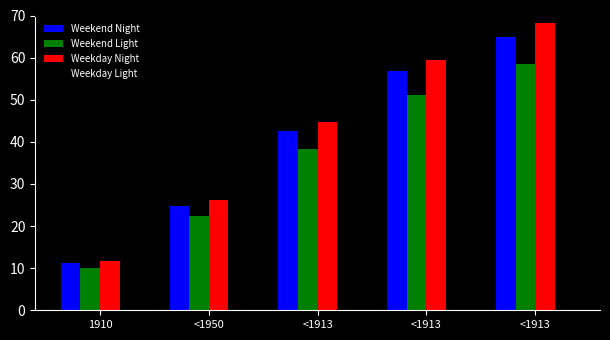

Does the chart contain stacked bars?

No